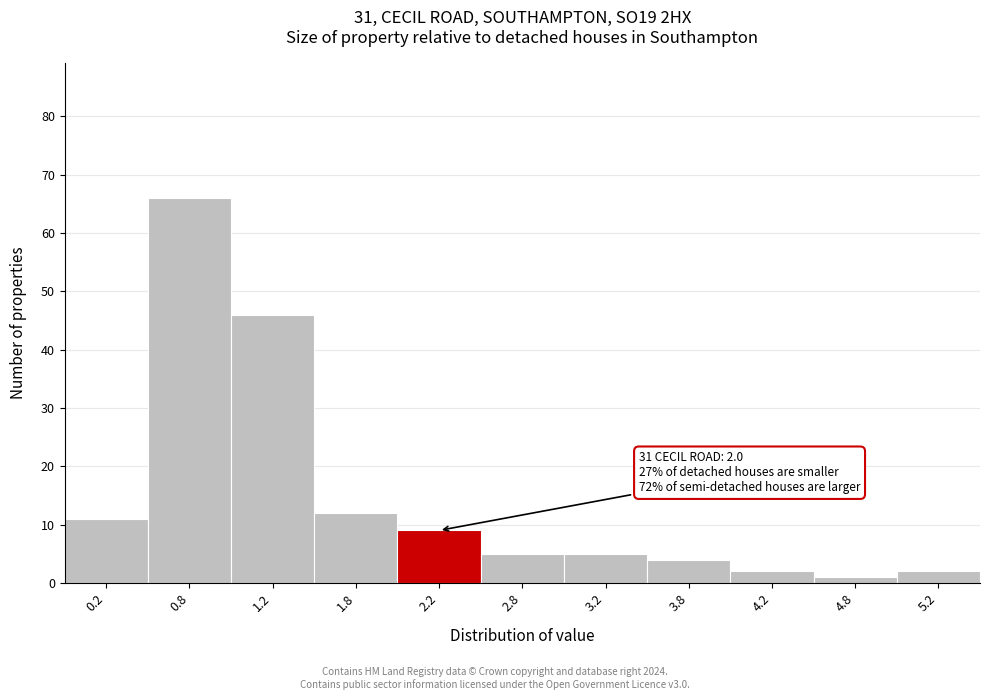

Which range on the x-axis has the tallest bar?

0.5 to 1.0